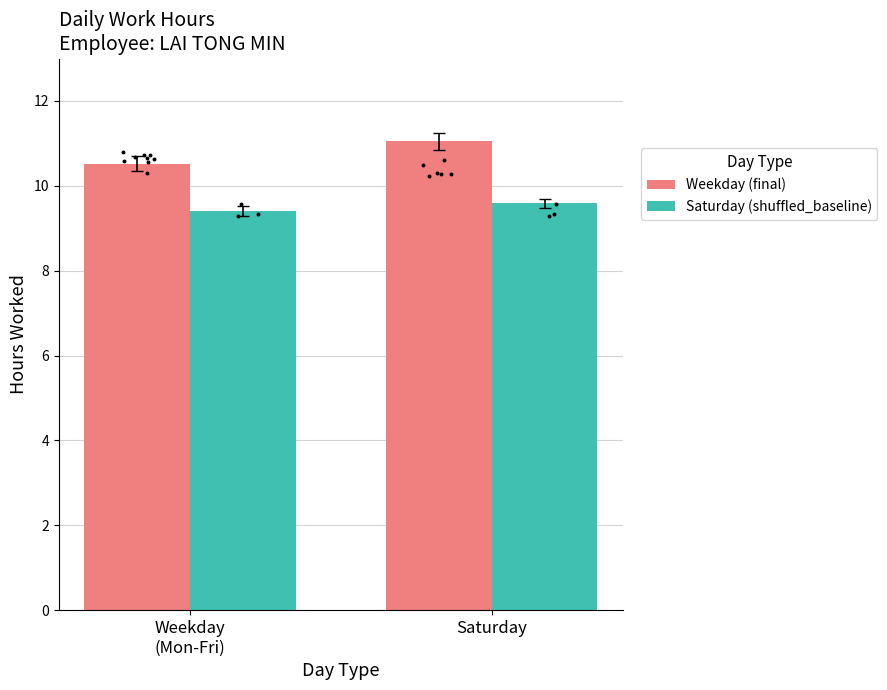

What is the total value across all series at Weekday
(Mon-Fri)?

19.9